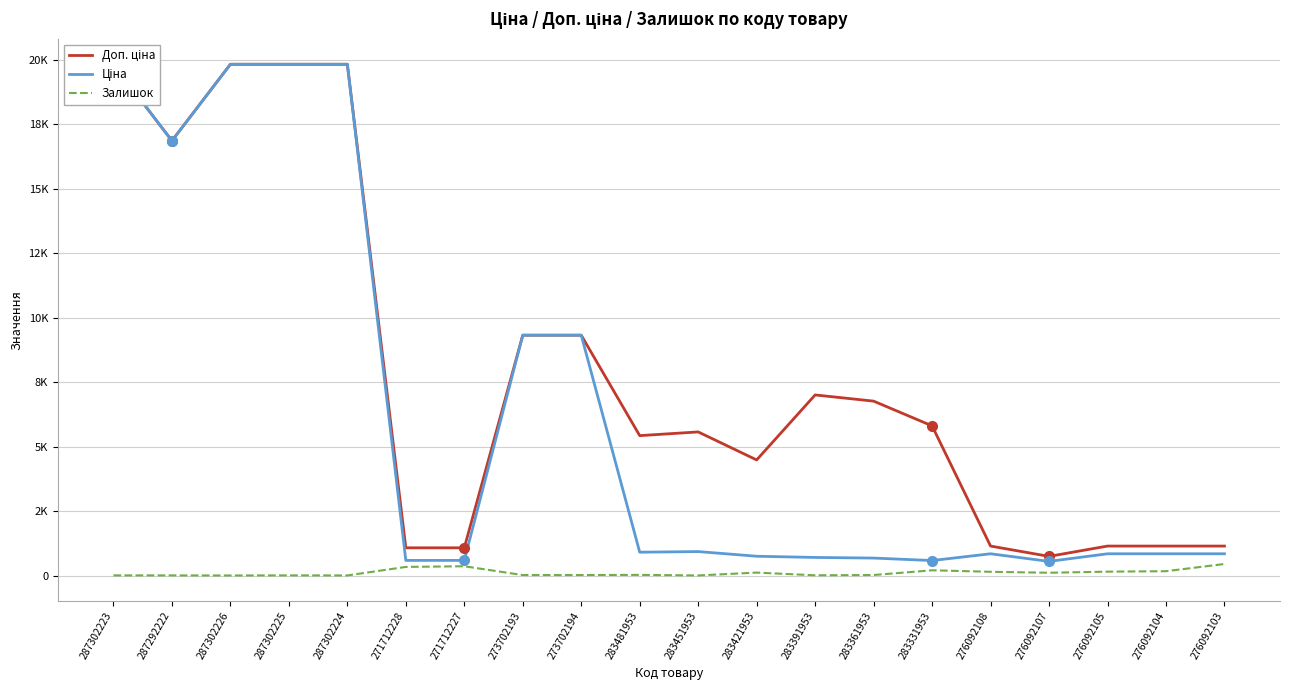

What is the total value across all series at 287302224?

39665.1